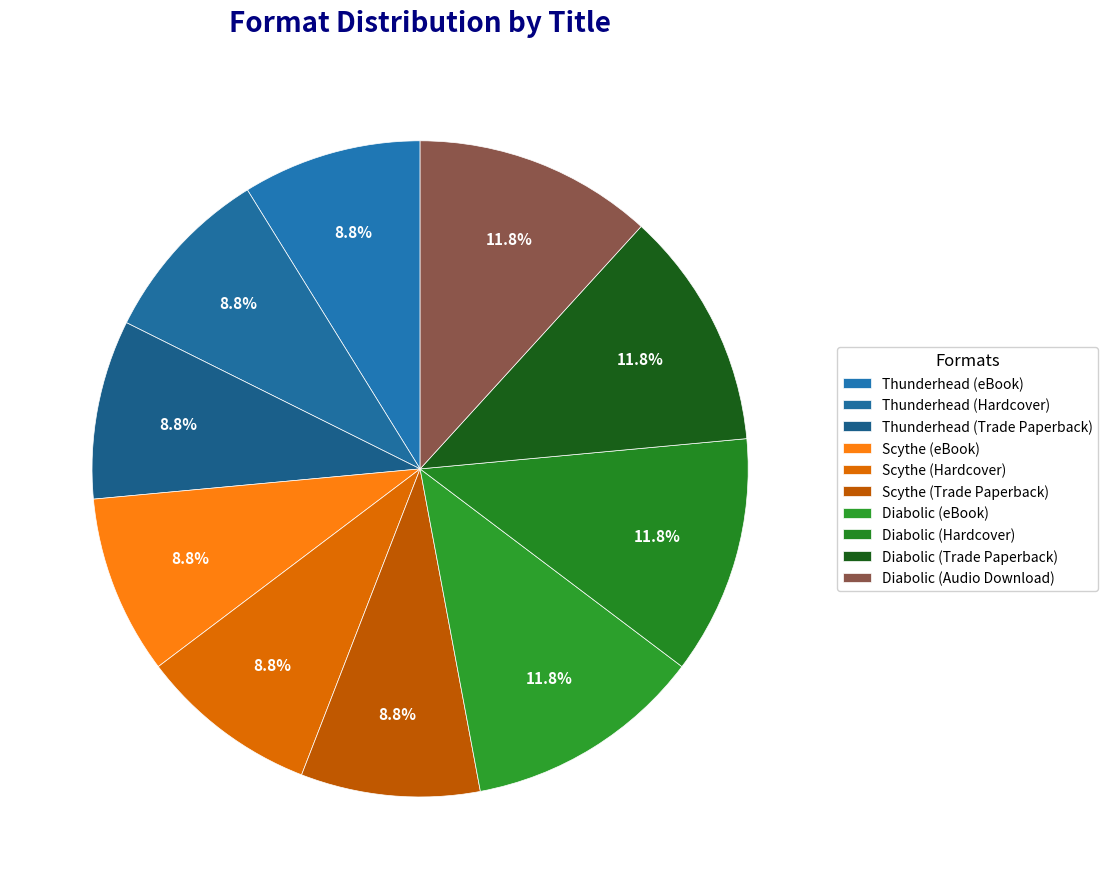

What percentage is NOT represented by Diabolic (eBook)?

88.2%